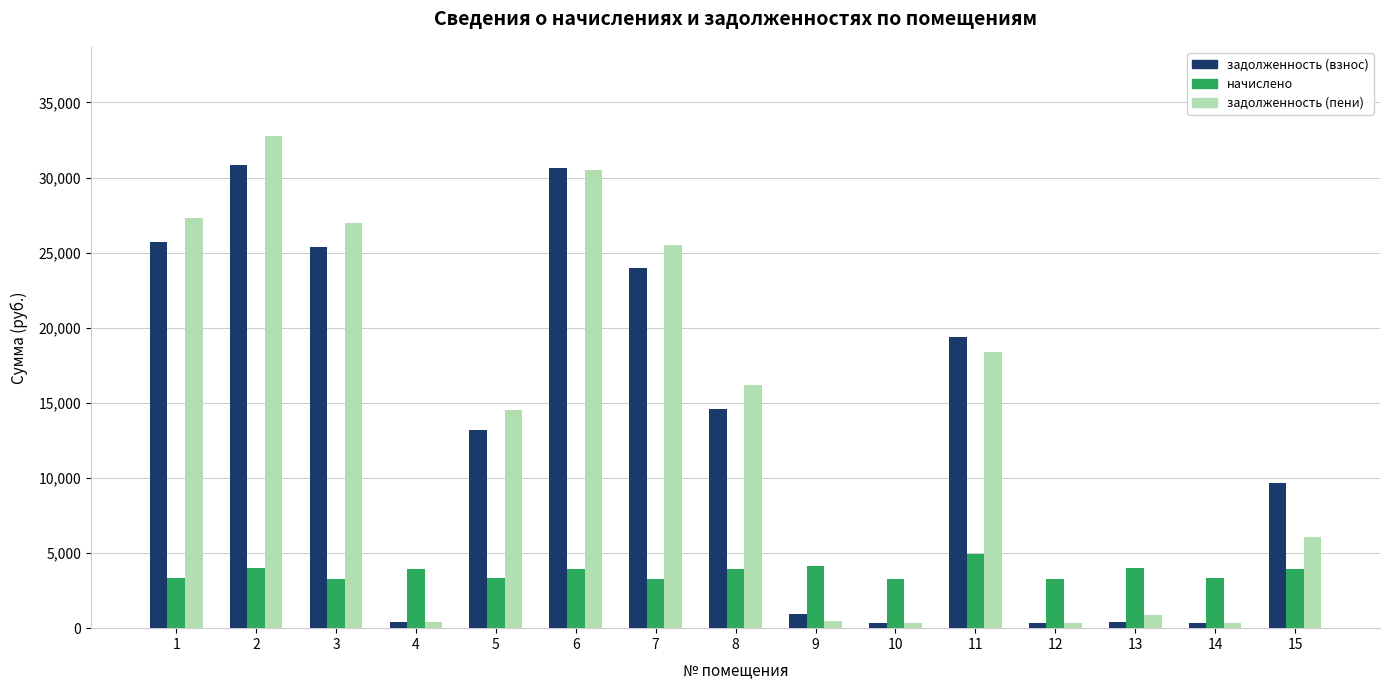

How many categories are shown in the chart?

15